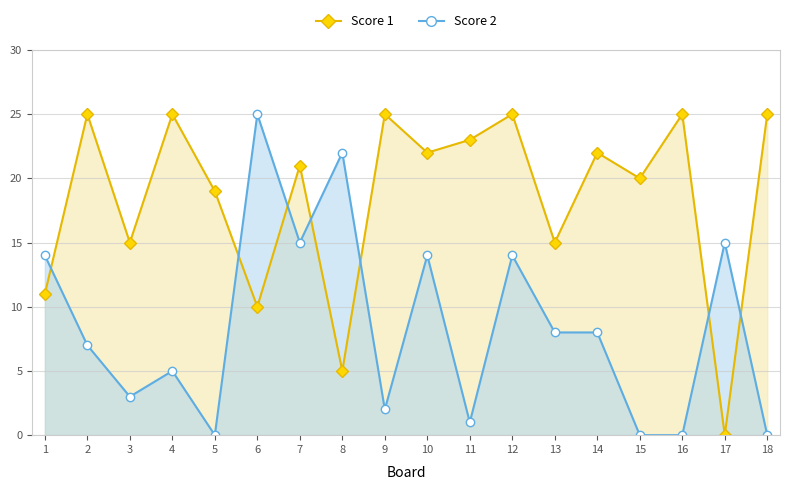

What is the difference between the maximum and second lowest values in the Score 1 series?

20